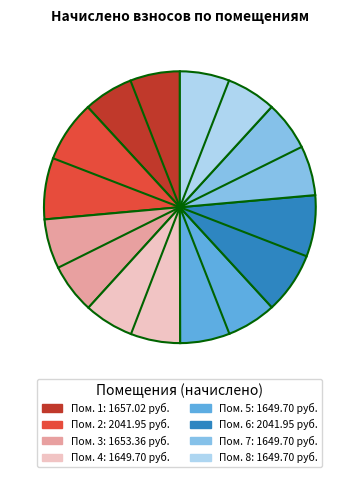

Is there any slice that represents more than half of the pie?

No